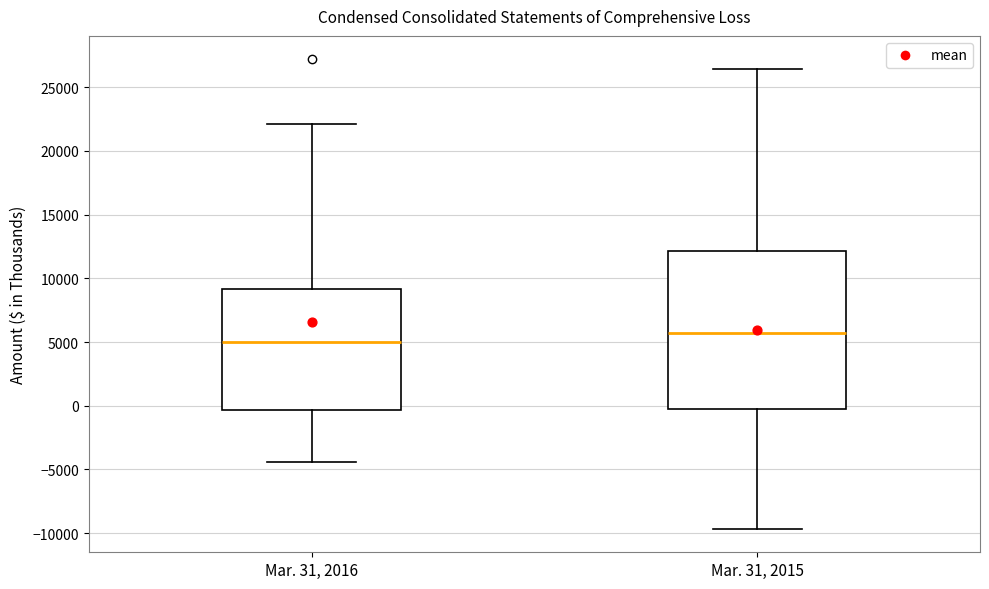

Where is the lower edge of the box for Mar. 31, 2015 on the y-axis? The values are not printed on the chart, so give them approximately, as read against the axis.

0